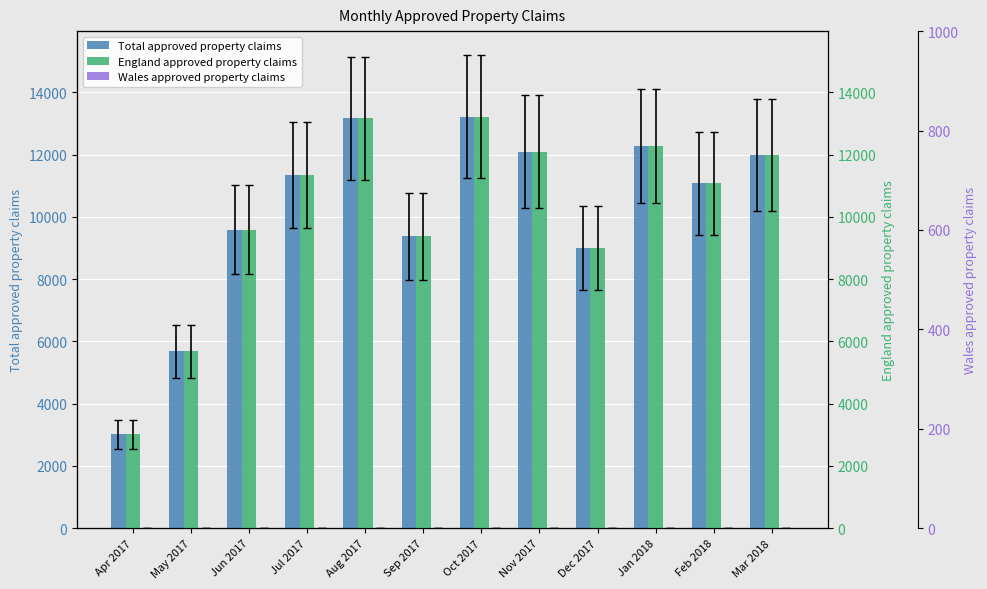

At how many categories does at least one series exceed 10897?

7